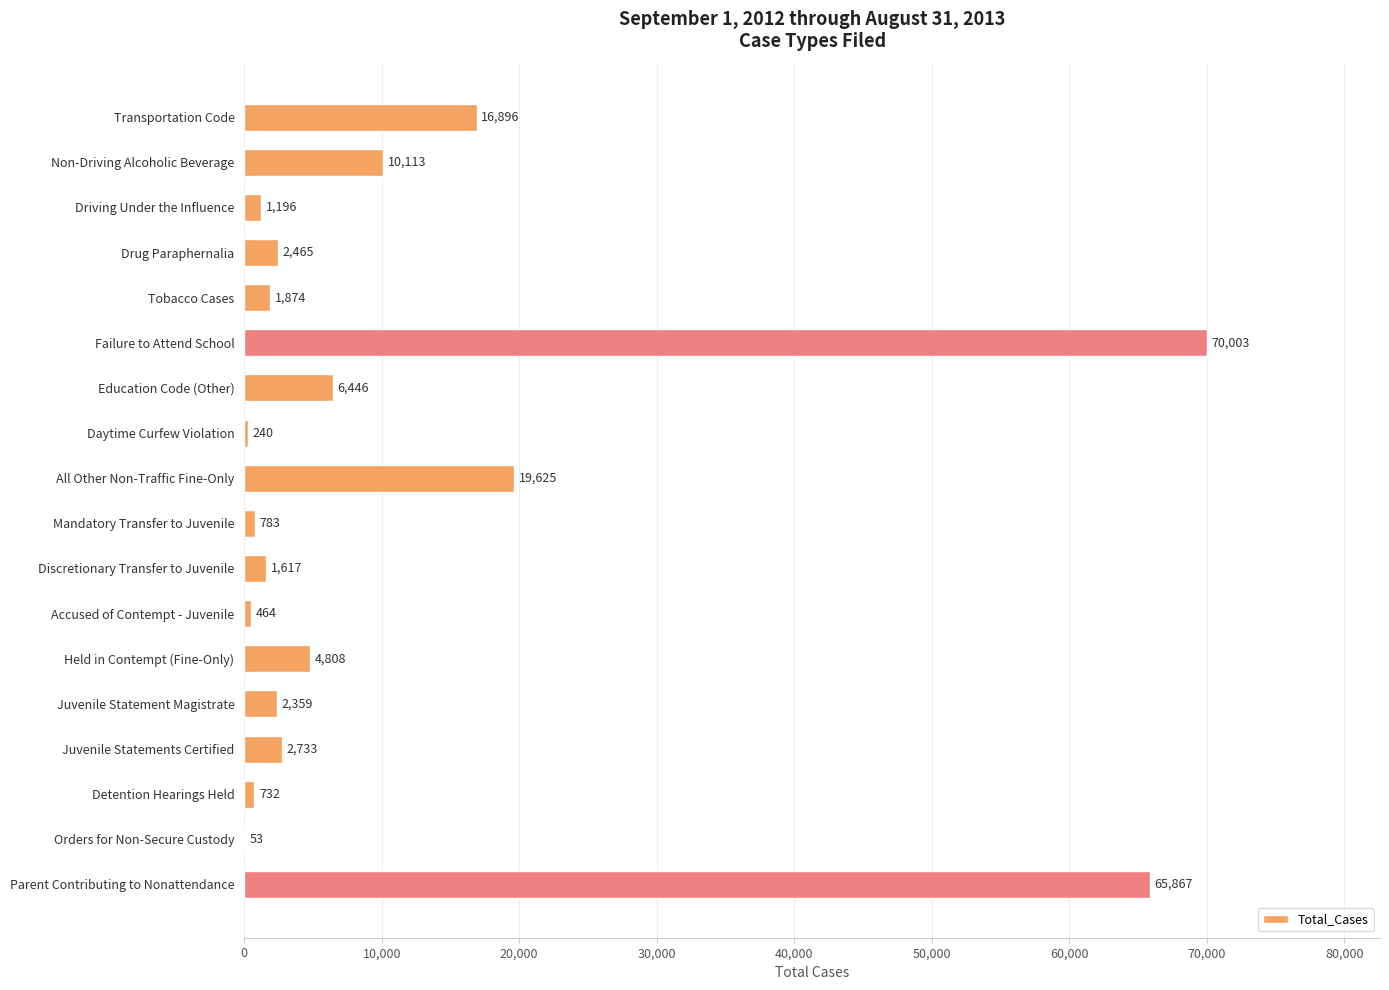

Which category has the highest value across all series?

Failure to Attend School